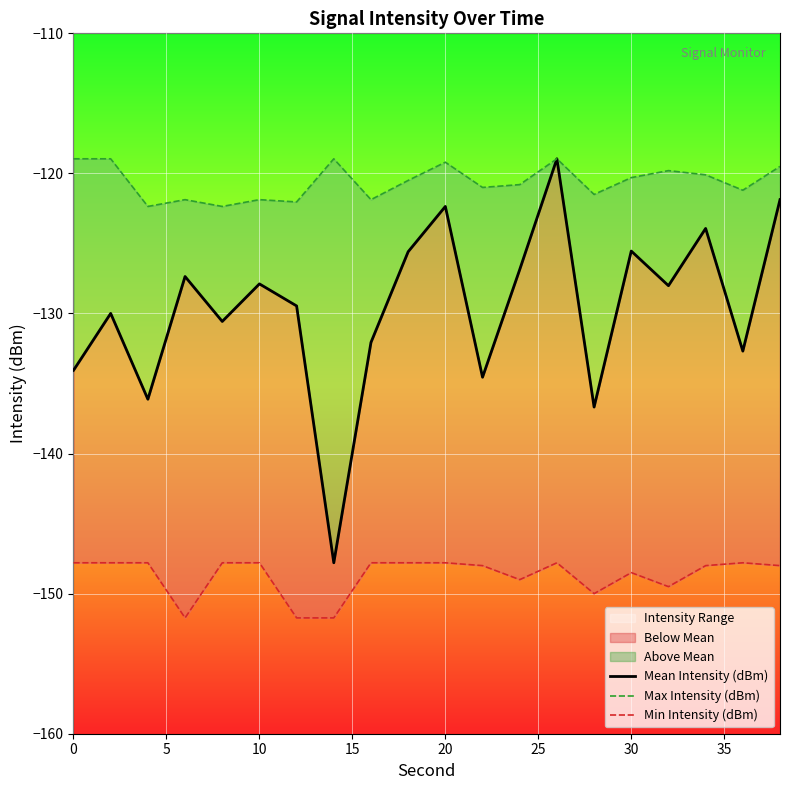

What is the smallest value displayed?

-151.7